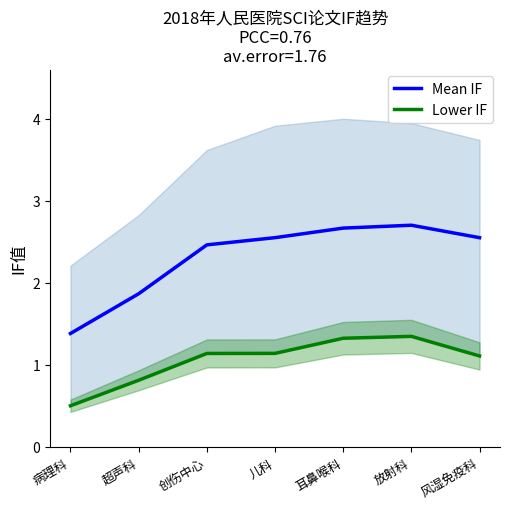

At which category does Mean IF reach its first local peak?

放射科